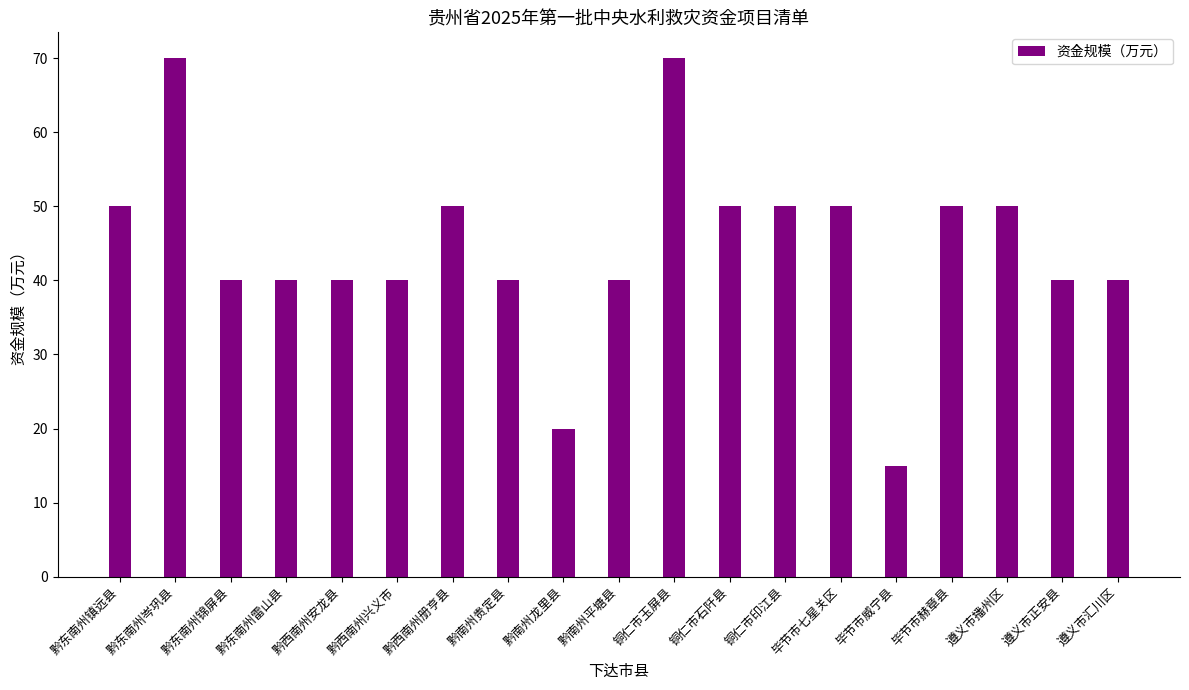

What is the difference between the second highest and minimum values?

55